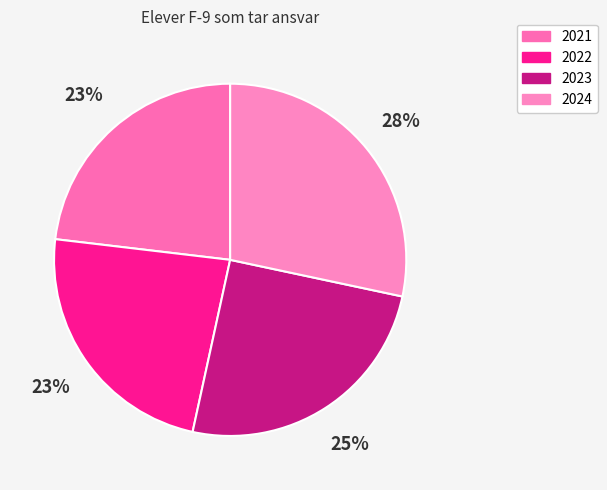

Does any single category account for the majority?

No